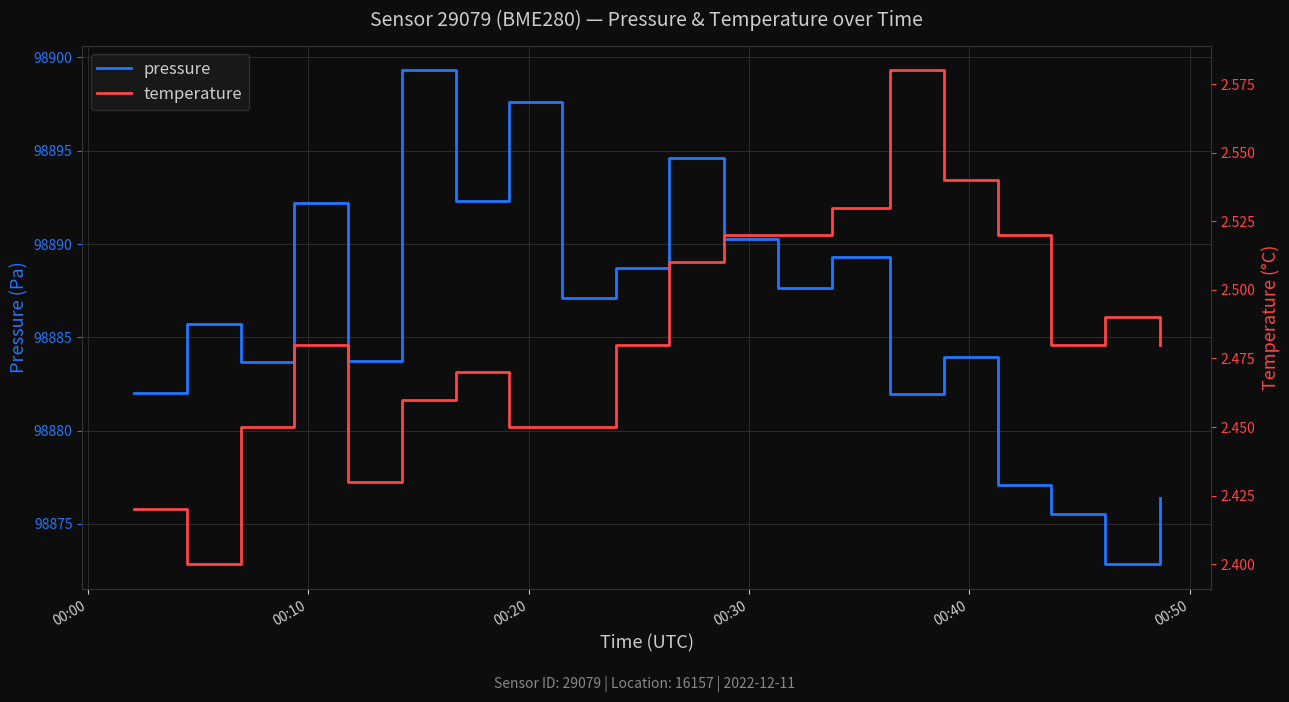

What is the difference between the maximum and minimum values in the pressure series?

26.5